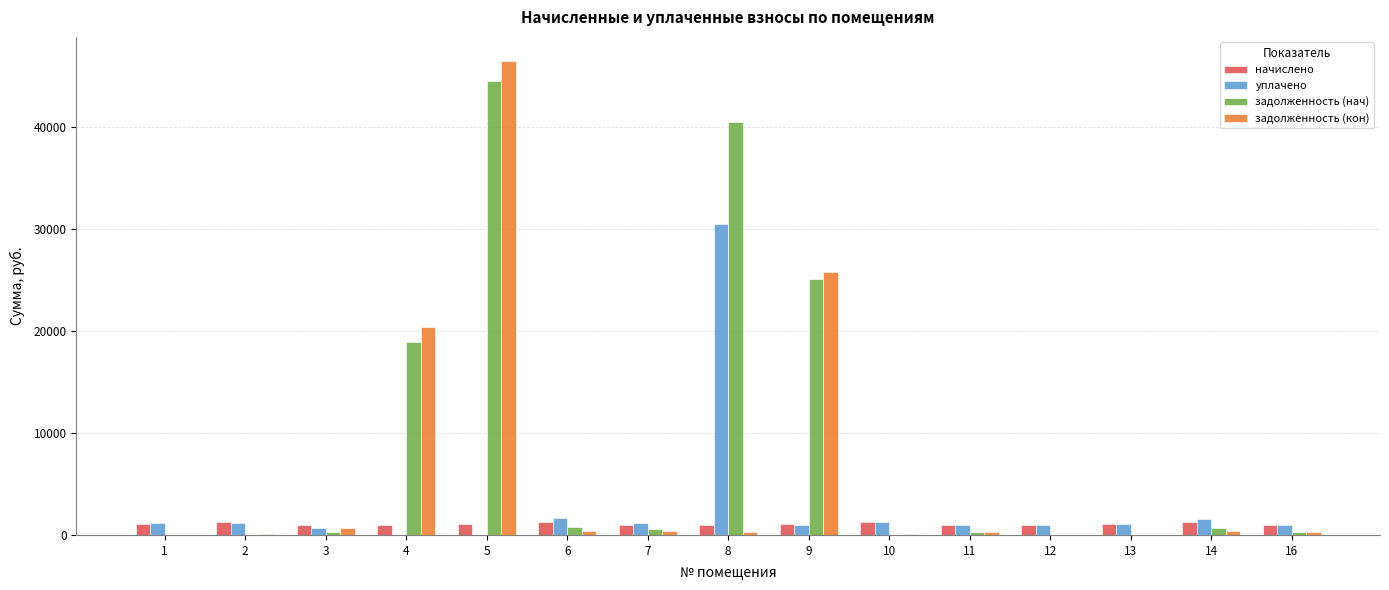

Which series changed the most between 6 and 9?

задолженность (кон)